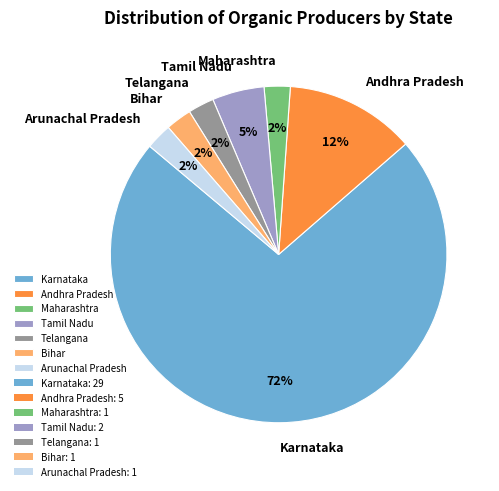

What is the largest slice in the pie chart?

Karnataka